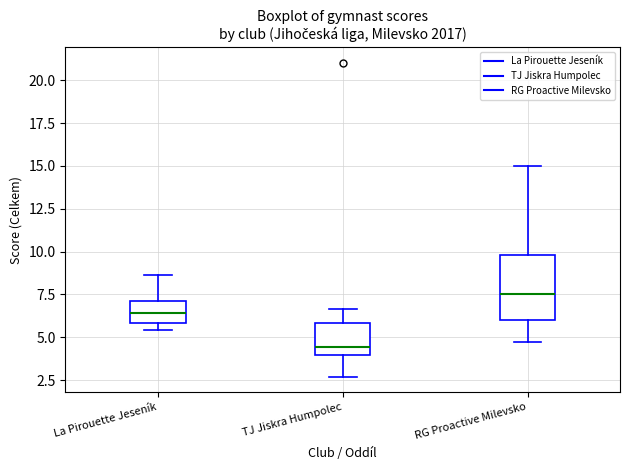

Where is the upper edge of the box for RG Proactive Milevsko on the y-axis? The values are not printed on the chart, so give them approximately, as read against the axis.

10.0